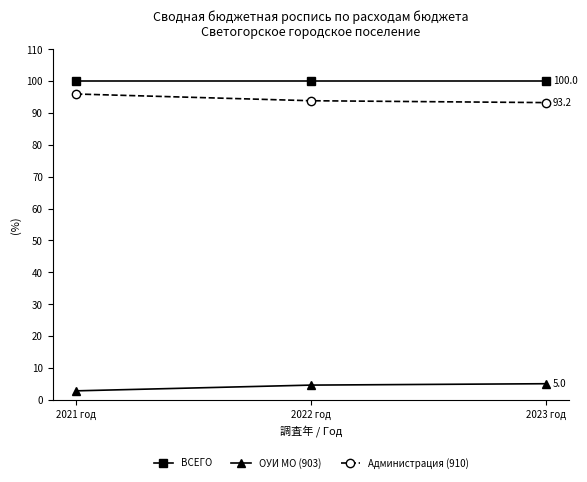

The Администрация (910) series shows 93.8 at 2022 год. True or false?

True